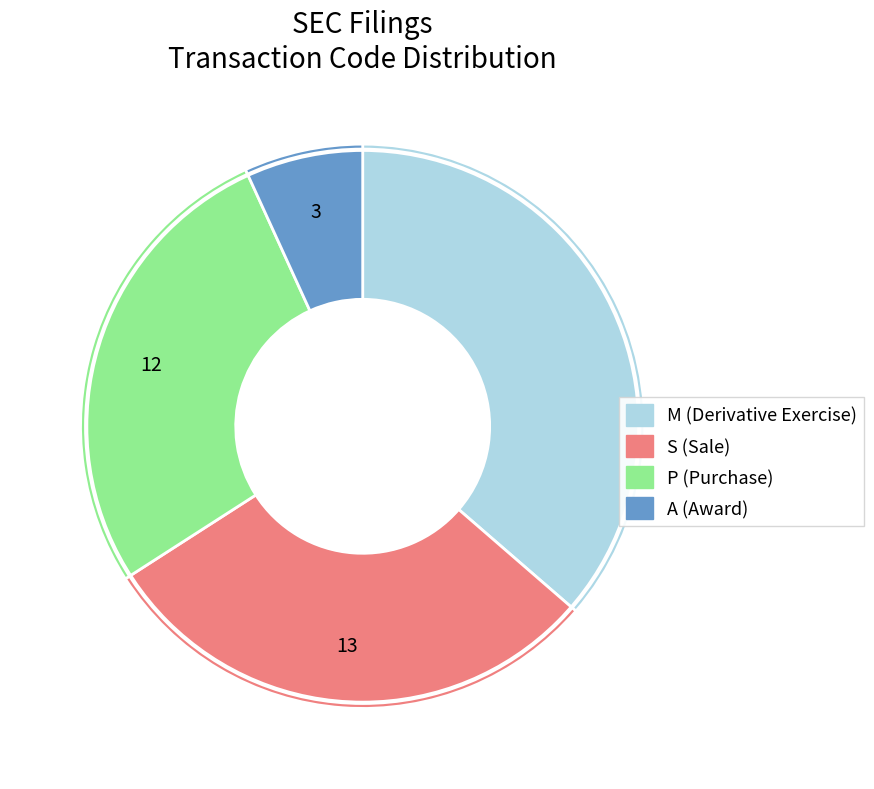

Approximately how many times larger is the value at S compared to P?

1.1